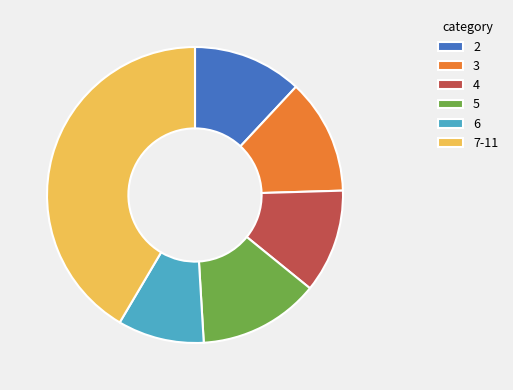

How many slices are in this pie chart?

6